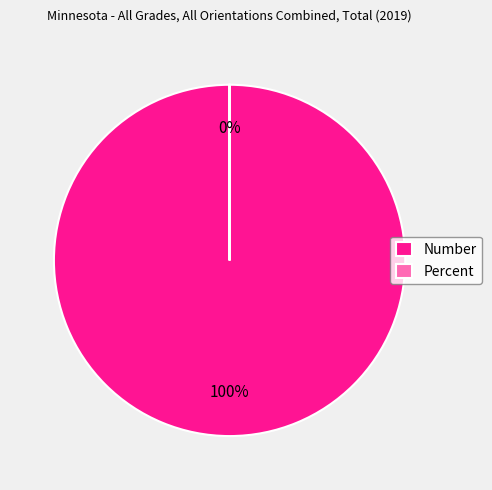

Is it true that Number is 100% of the pie?

True